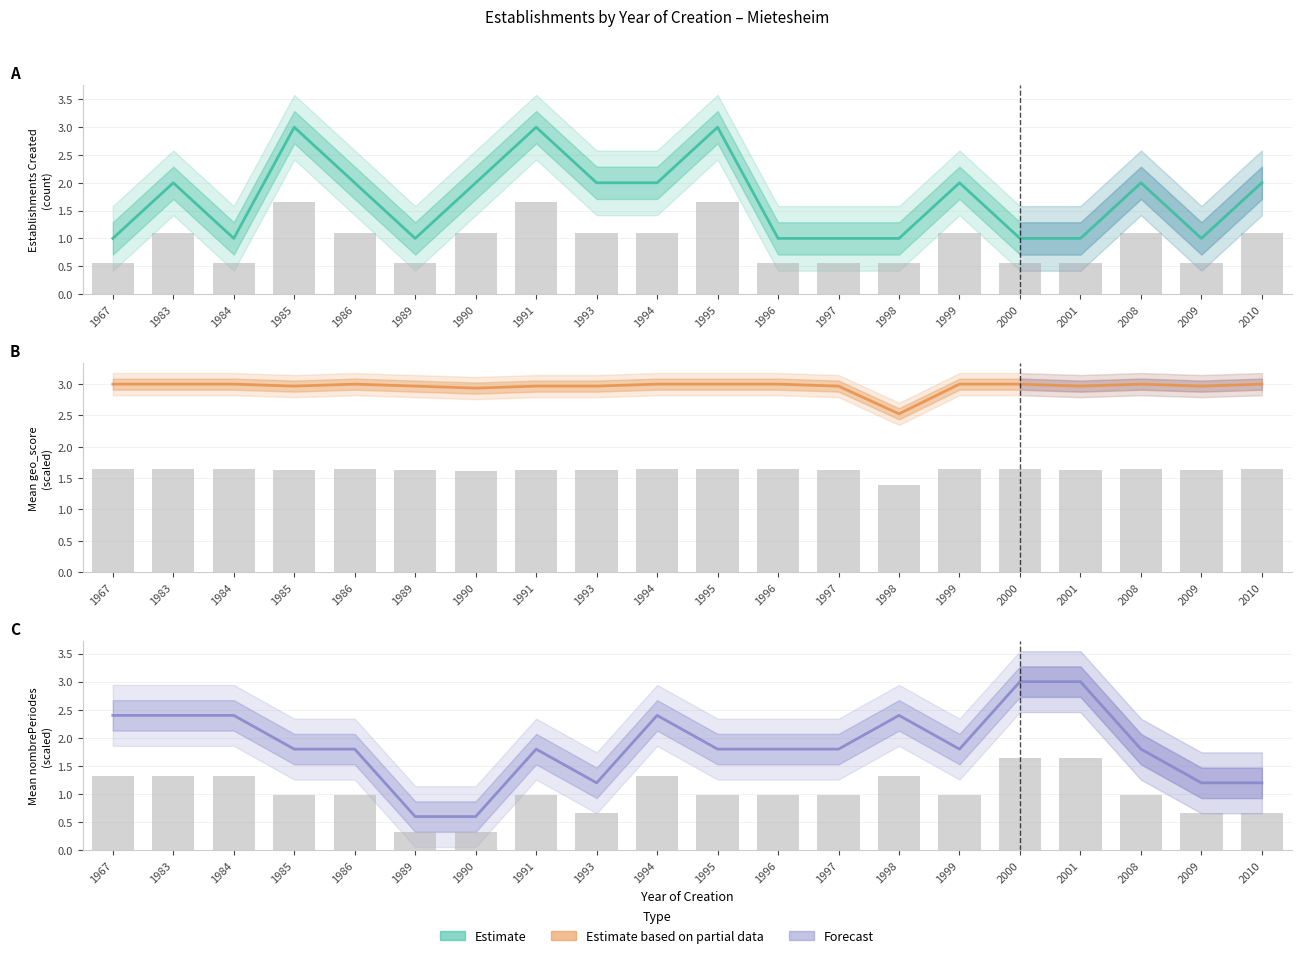

What is the average value of the A series?

1.7